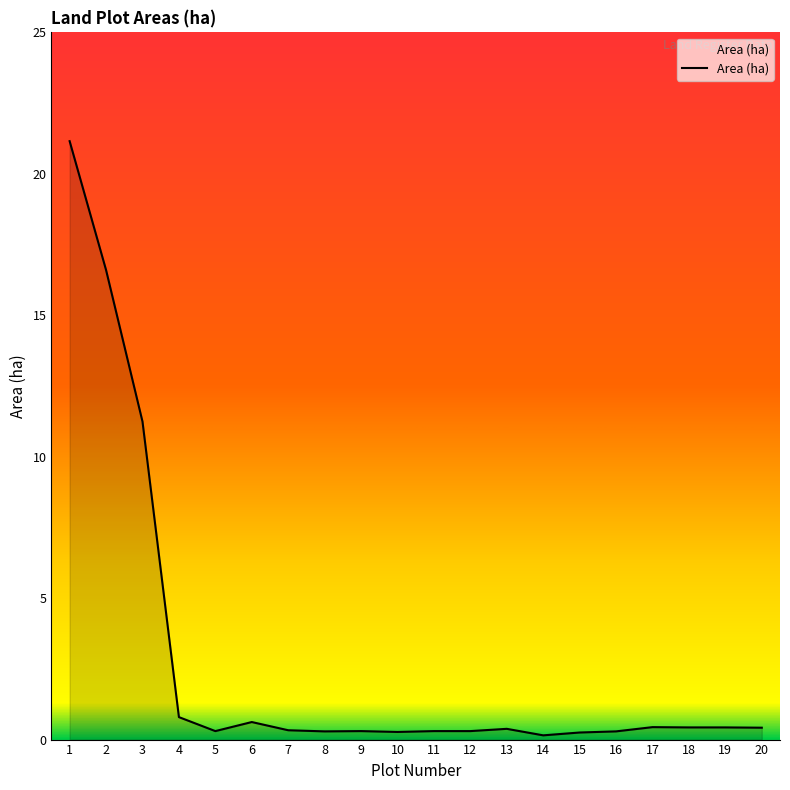

Is it true that the value at 2 is 22.4?

False